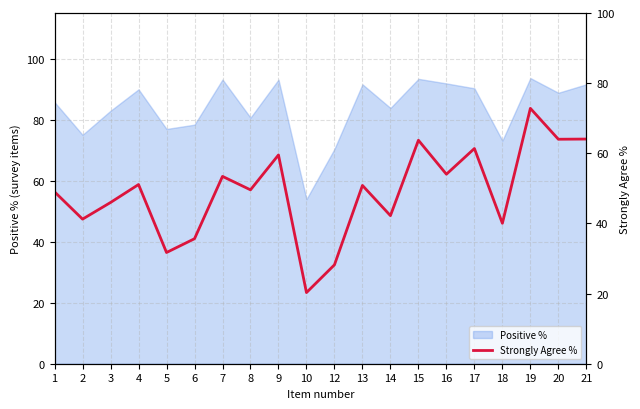

Which category has the lowest value in the Positive % series?

10